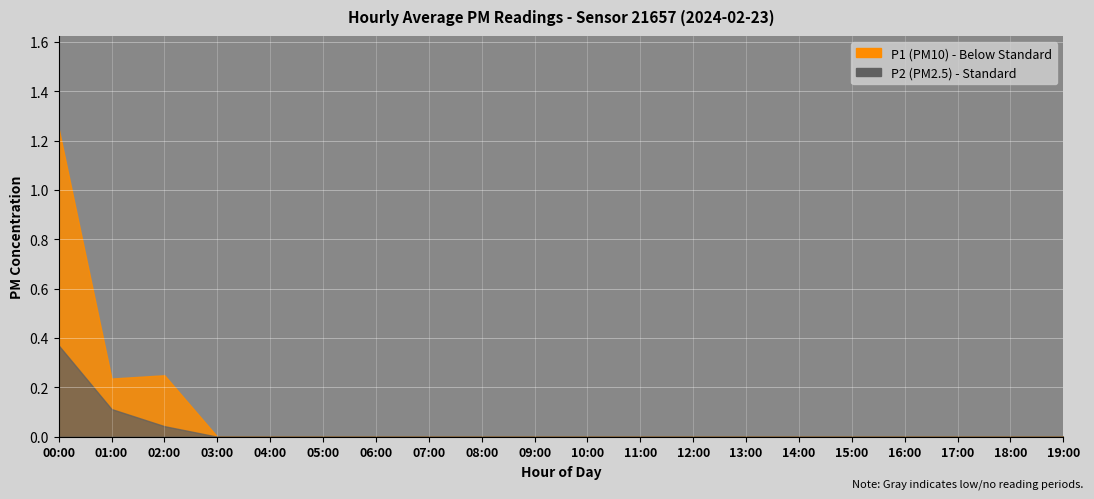

Rank the series by their average value, from highest to lowest.

P1, P2